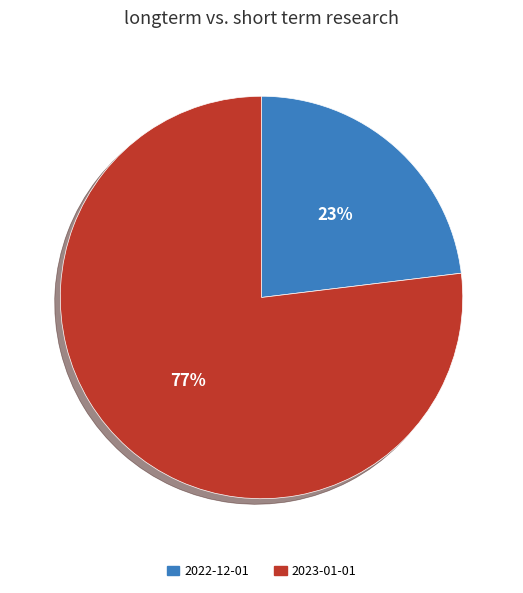

Count the number of slices in the pie.

2